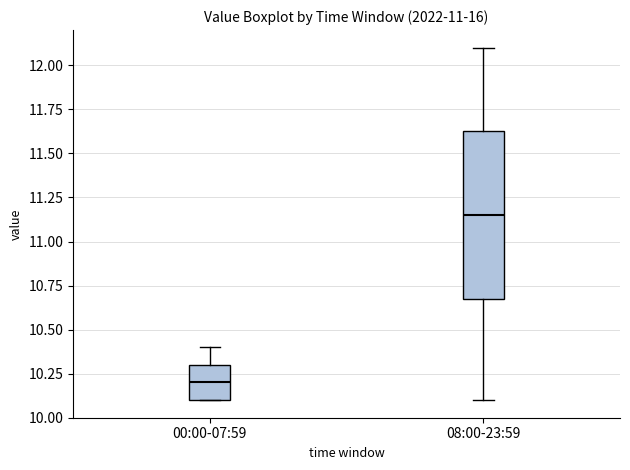

Reading left to right, read every box against the y-axis: the position of its median line, the range the box covers, and the ends of its whiskers. The values are not printed on the chart, so give them approximately, as read against the axis.

00:00-07:59: median 10.20, box 10.10 to 10.30, whiskers 10.10 to 10.40
08:00-23:59: median 11.15, box 10.70 to 11.65, whiskers 10.10 to 12.10